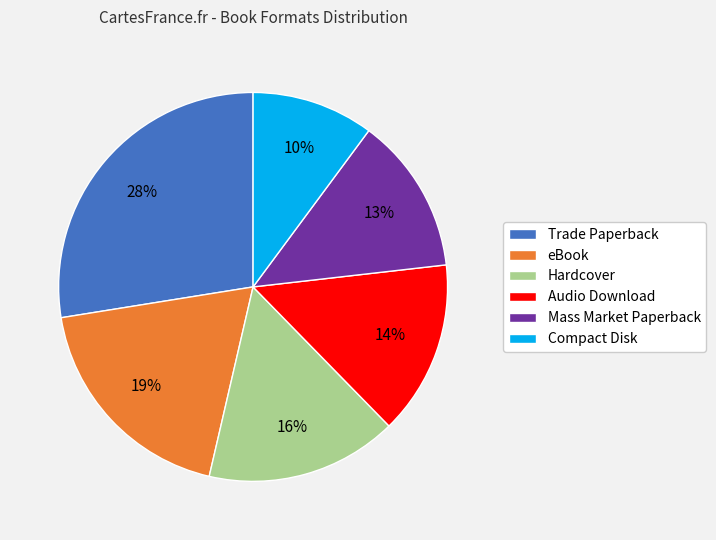

Is it true that Hardcover is 16% of the pie?

True